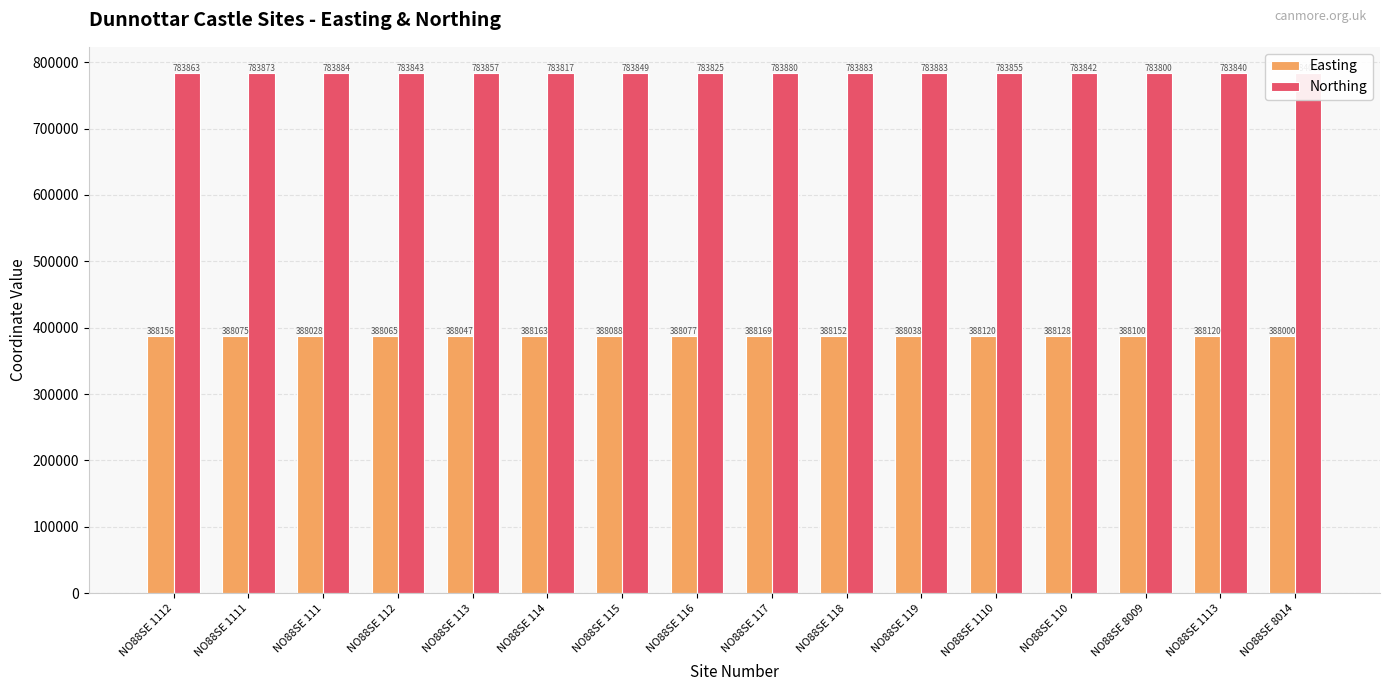

What is the total value across all series at NO88SE 110?

1171970